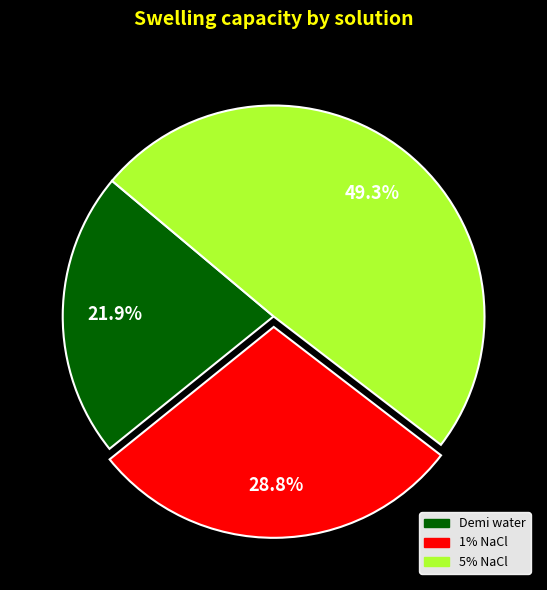

To the nearest percent, what is the difference between the Demi water and 1% NaCl slice percentages?

7%